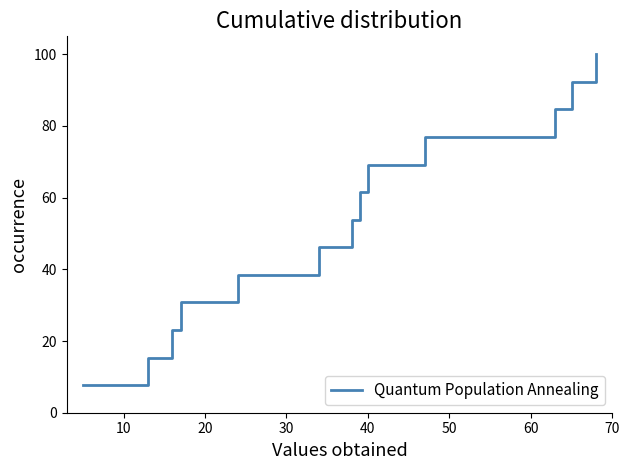

What is the minimum value shown in the chart?

7.7